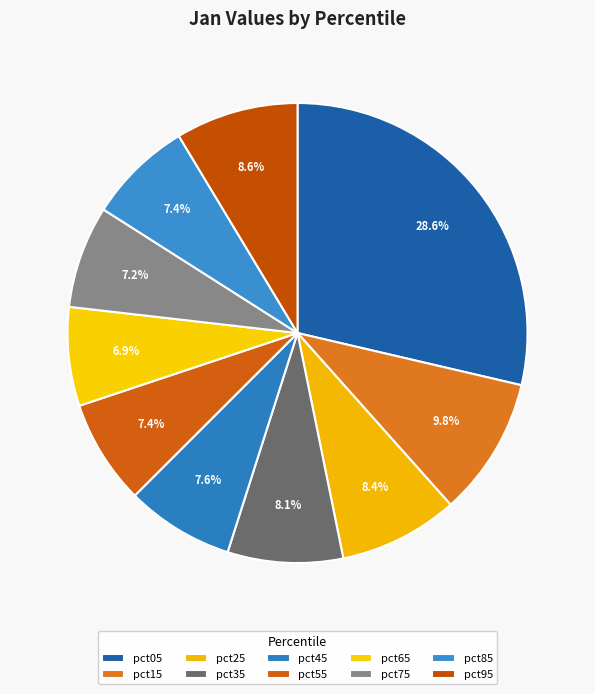

Rank the categories by value from highest to lowest.

pct05, pct15, pct95, pct25, pct35, pct45, pct55, pct85, pct75, pct65